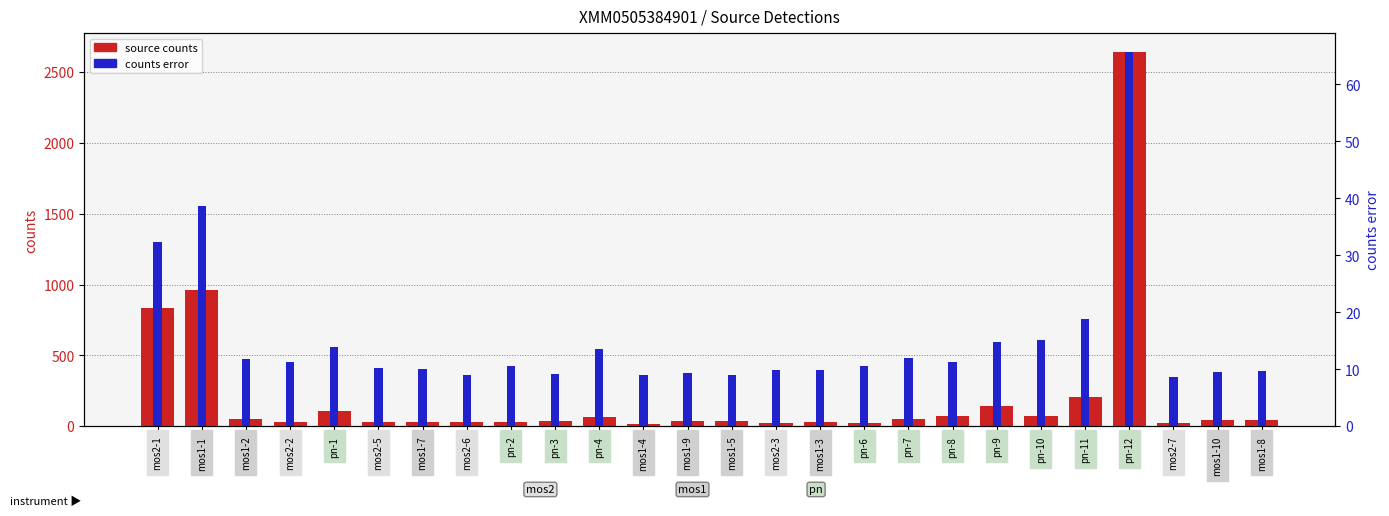

Which series has the largest total across all categories?

source counts